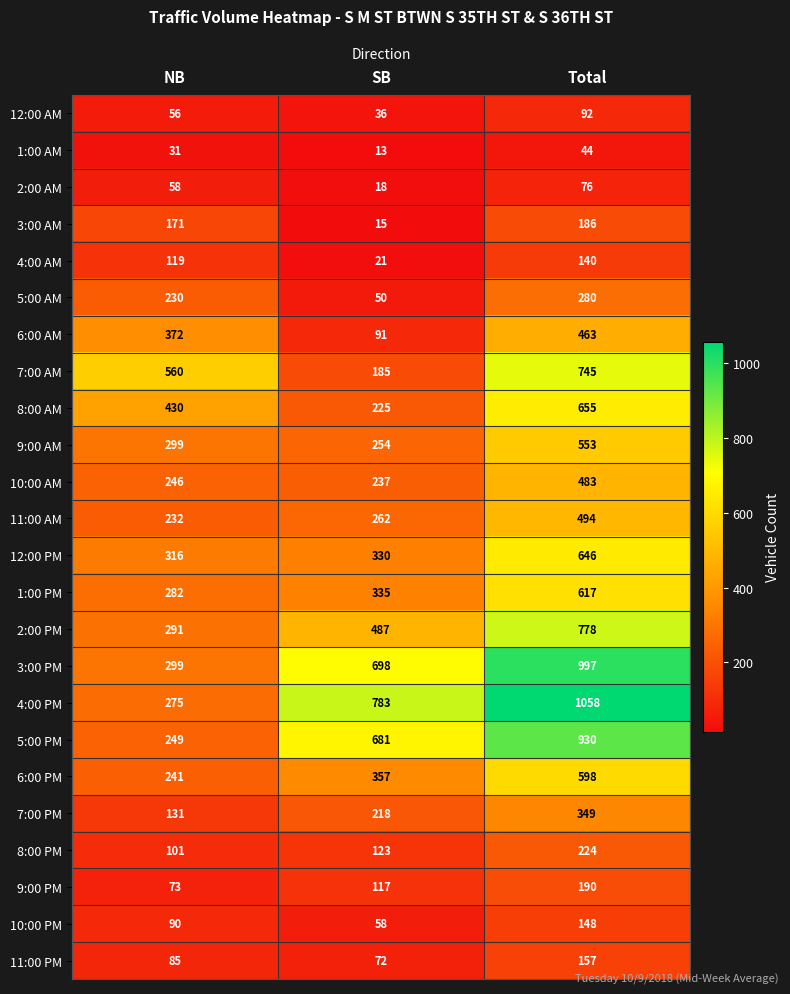

How many data points does each series have?

3